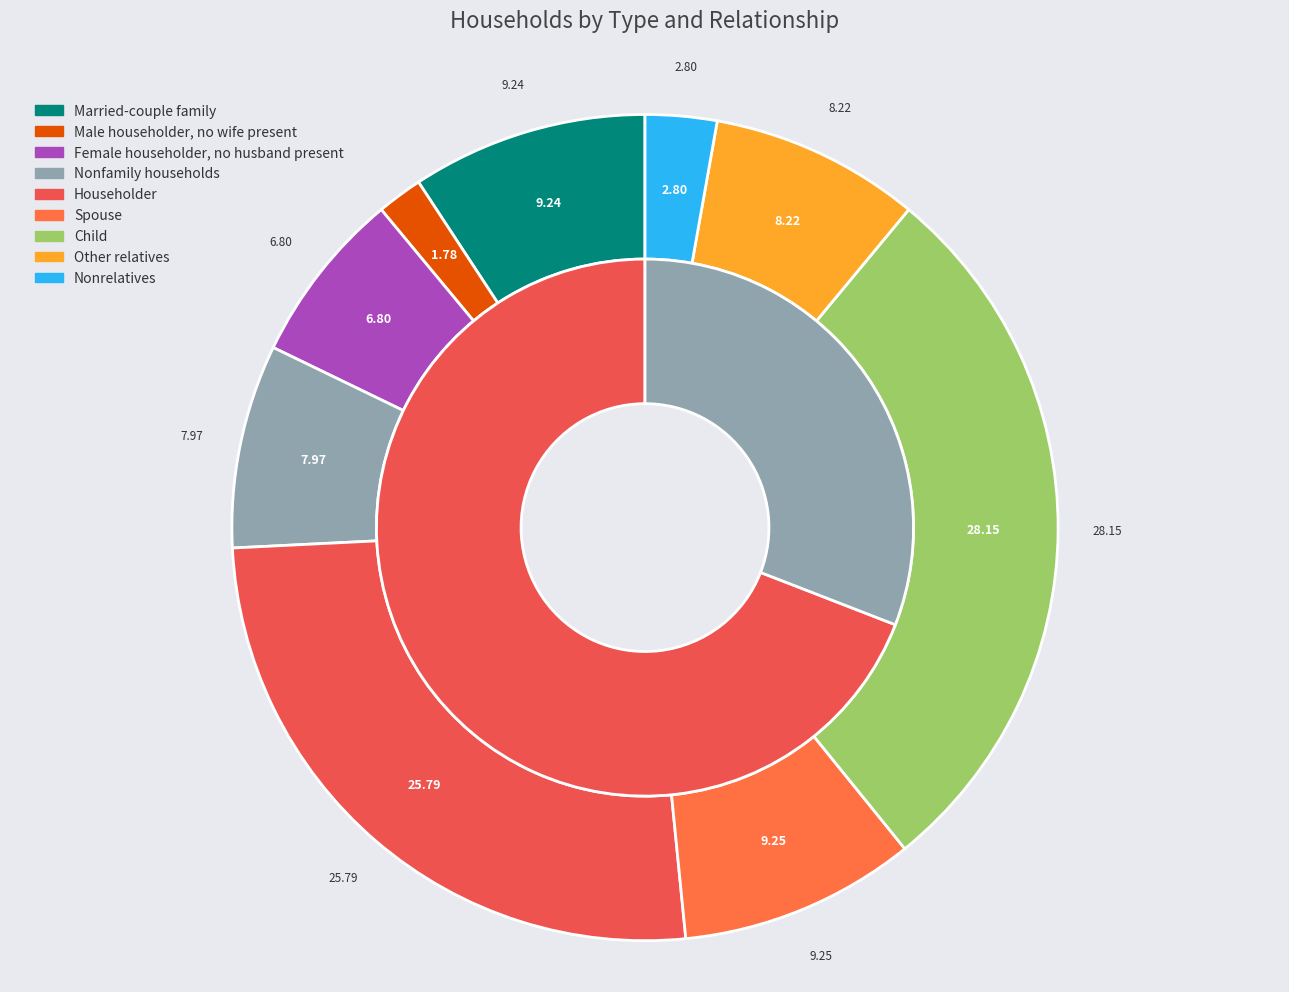

Count the number of slices in the pie.

9